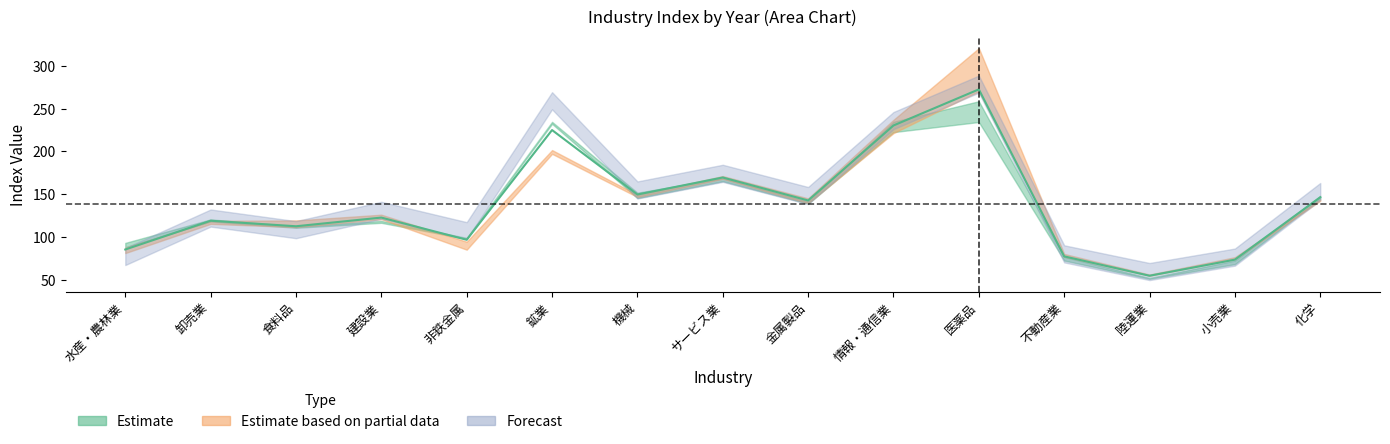

What is the value of the 2018 point at the 8th from the left?

171.0